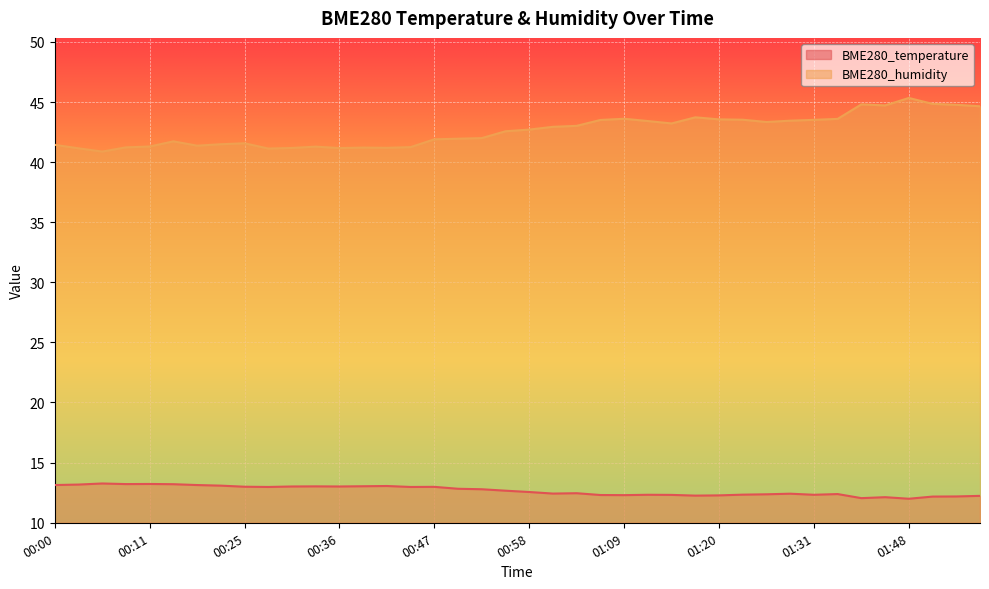

True or false: BME280_temperature has more than 1 interior local peaks.

True